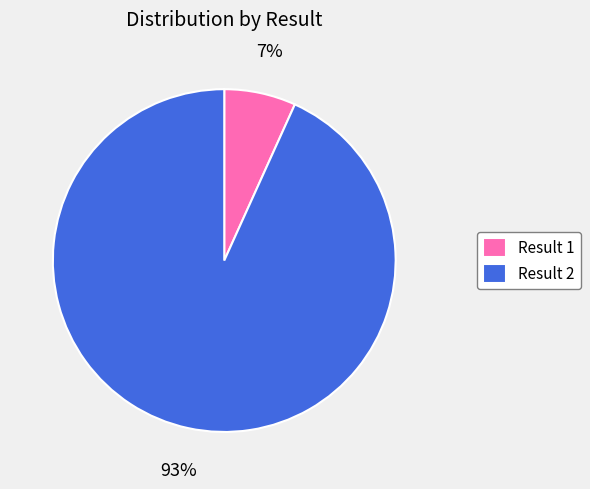

Between Result 1 and Result 2, which is larger?

Result 2